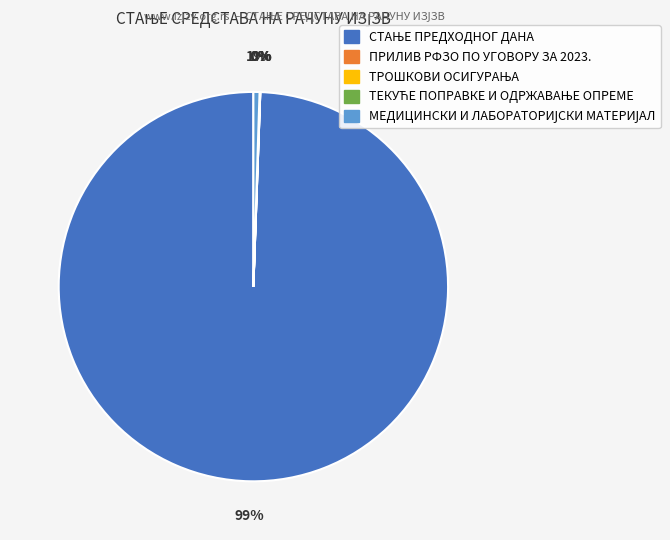

Is there a majority slice in this chart?

Yes